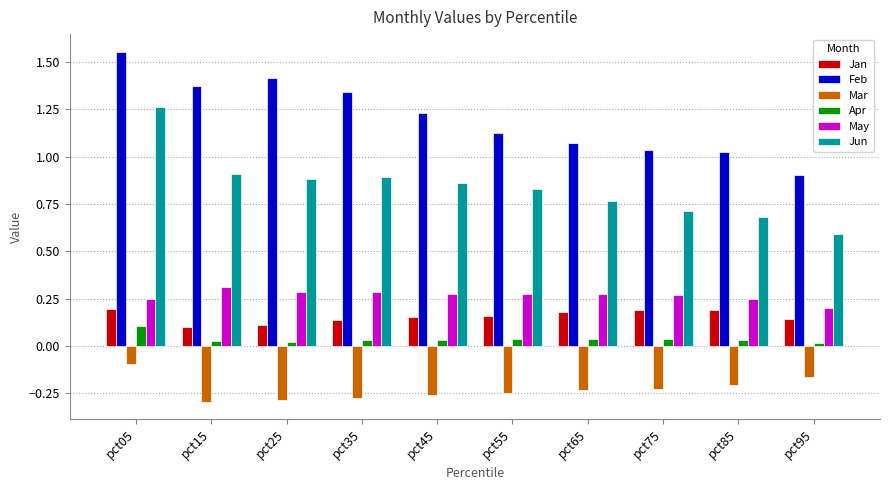

What are all the series names shown in the legend?

Jan, Feb, Mar, Apr, May, Jun